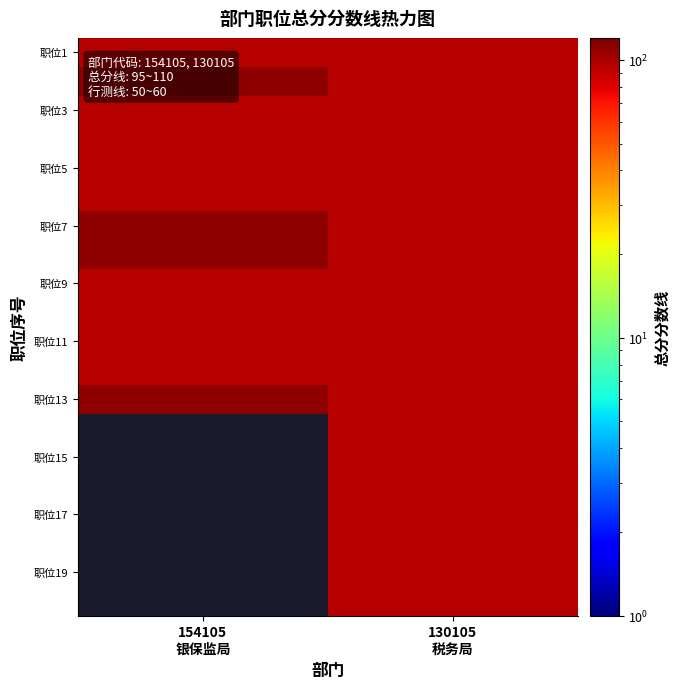

What is the maximum value shown in the chart?

110.0